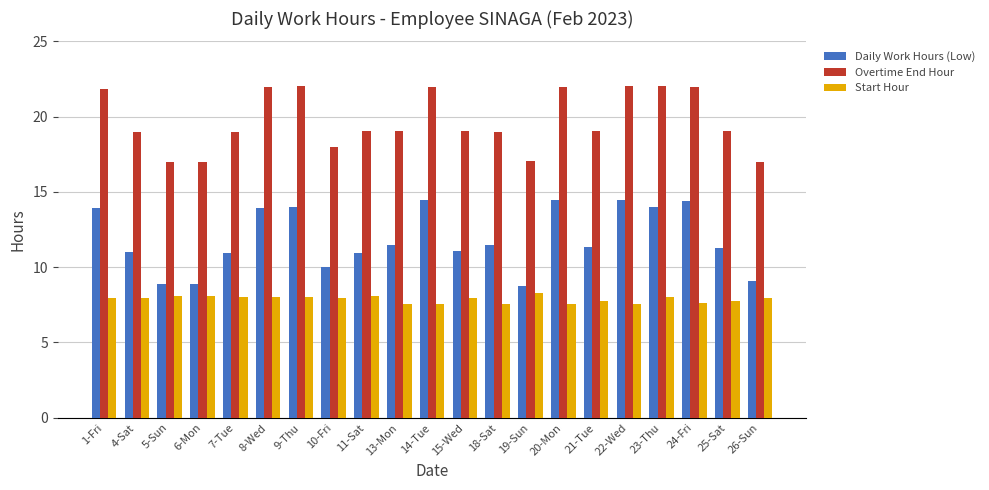

Read the Overtime End Hour value at 1-Fri.

21.8